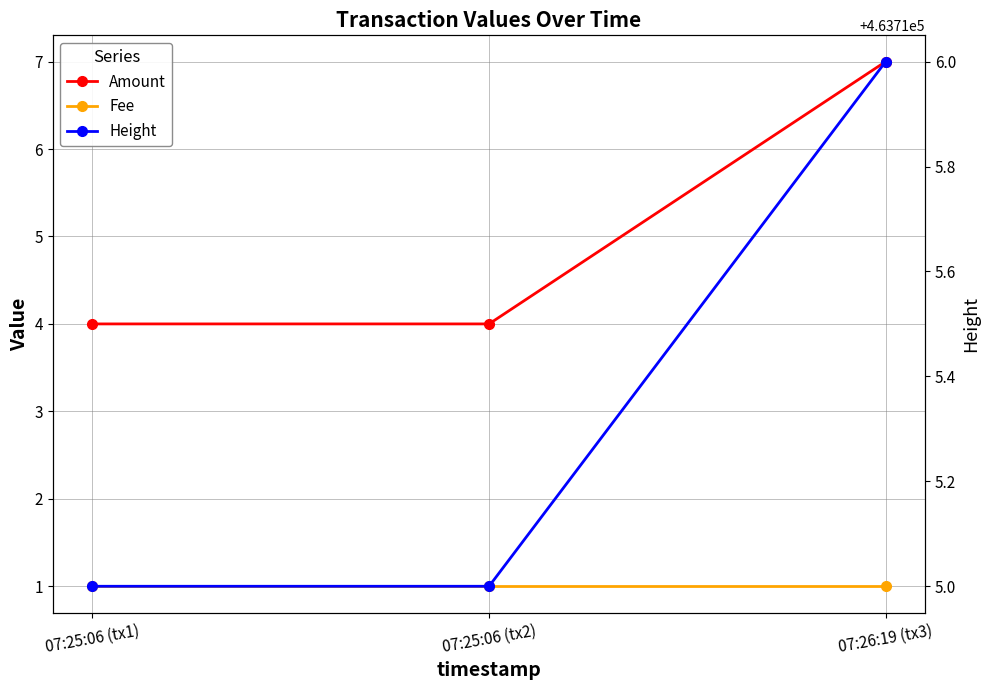

At which label is Height closest to 463715?

07:25:06 (tx1)